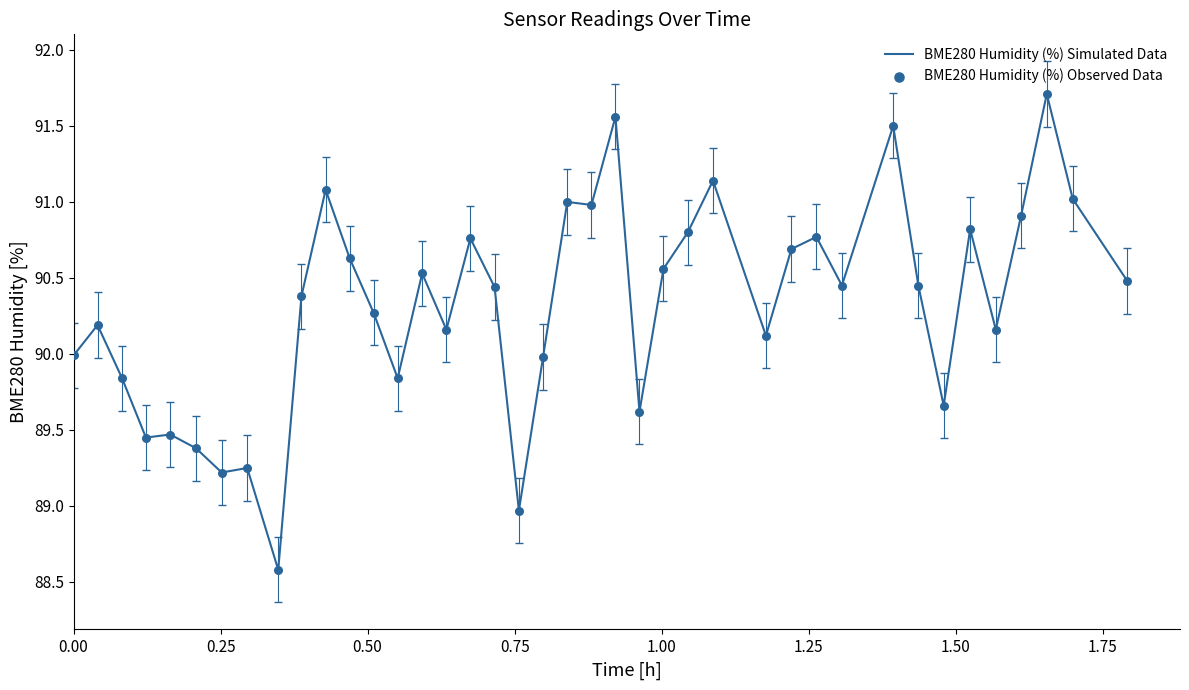

What is the smallest value displayed?

88.6